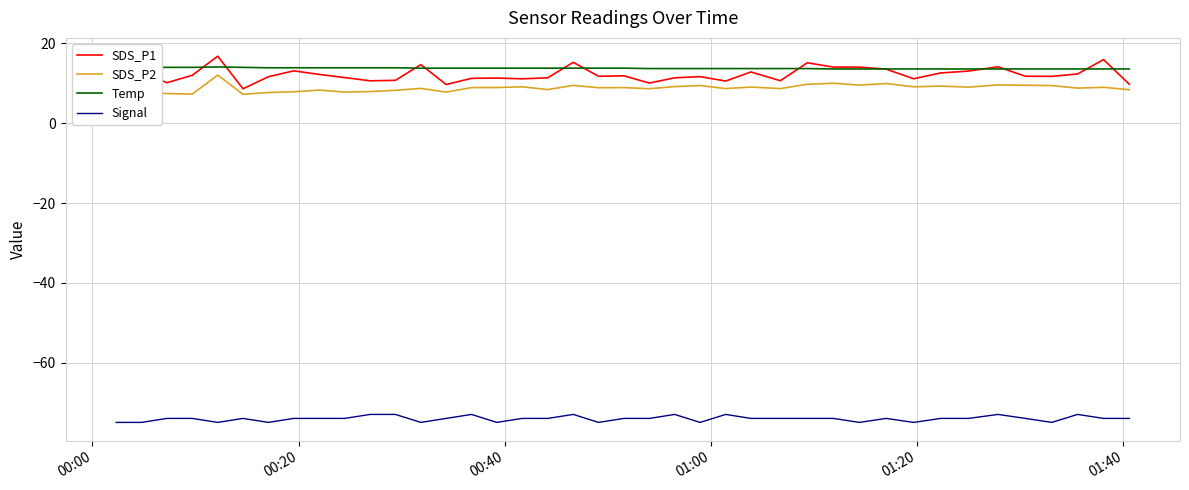

Which series has the widest spread of values?

SDS_P1